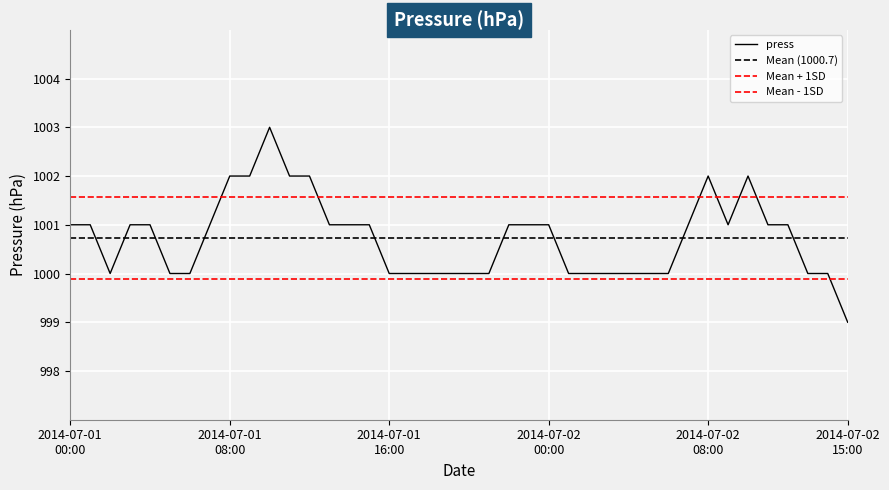

Is it true that the value at 2014-07-02 09:00 is 1001?

True